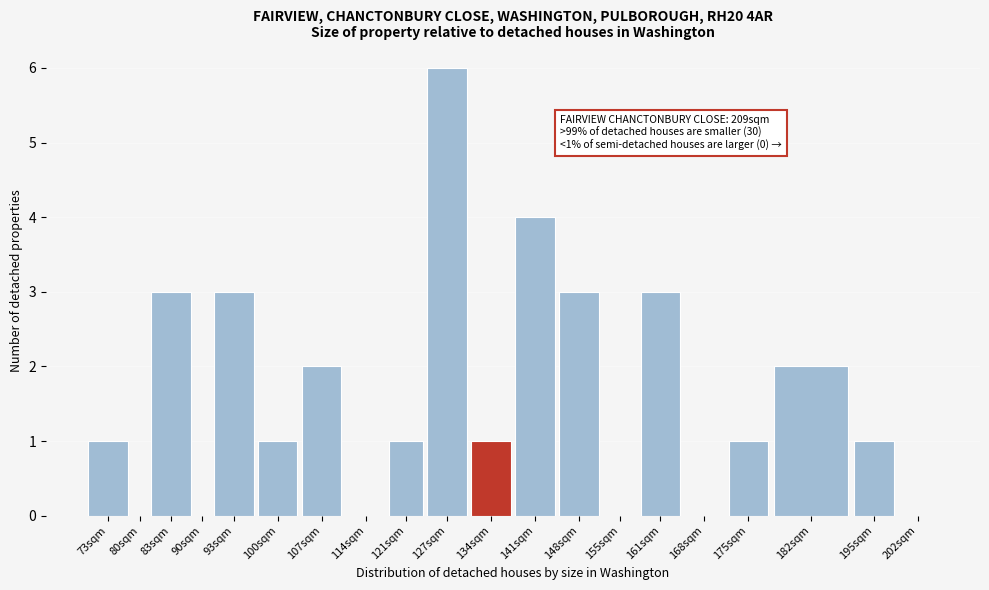

Reading left to right, transcribe all the data shown in this chart.

73sqm=1	80sqm=0	83sqm=3	90sqm=0	93sqm=3	100sqm=1	107sqm=2	114sqm=0	121sqm=1	127sqm=6	134sqm=1	141sqm=4	148sqm=3	155sqm=0	161sqm=3	168sqm=0	175sqm=1	182sqm=2	195sqm=1	202sqm=0